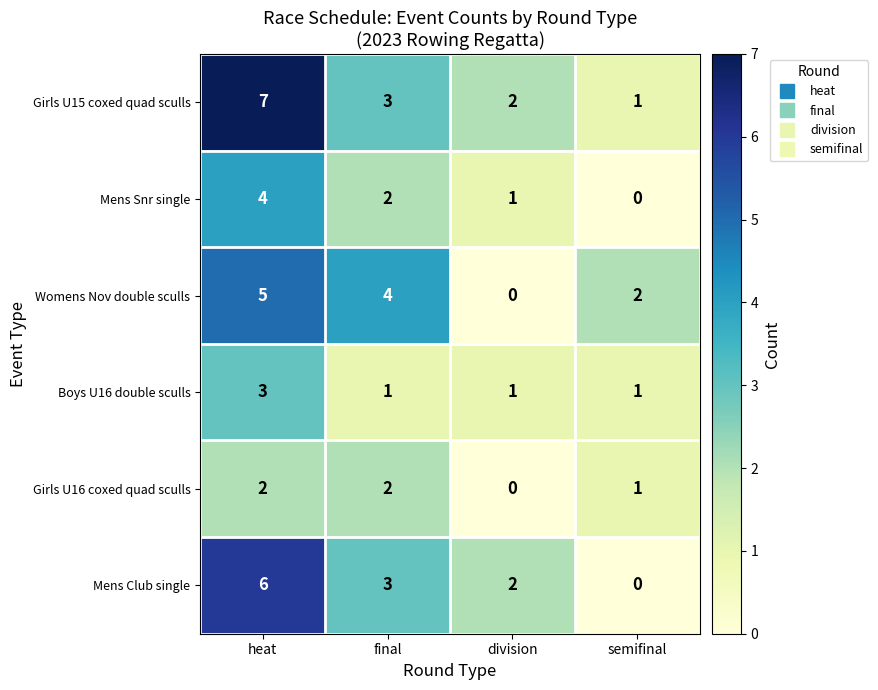

How many data points does each series have?

4